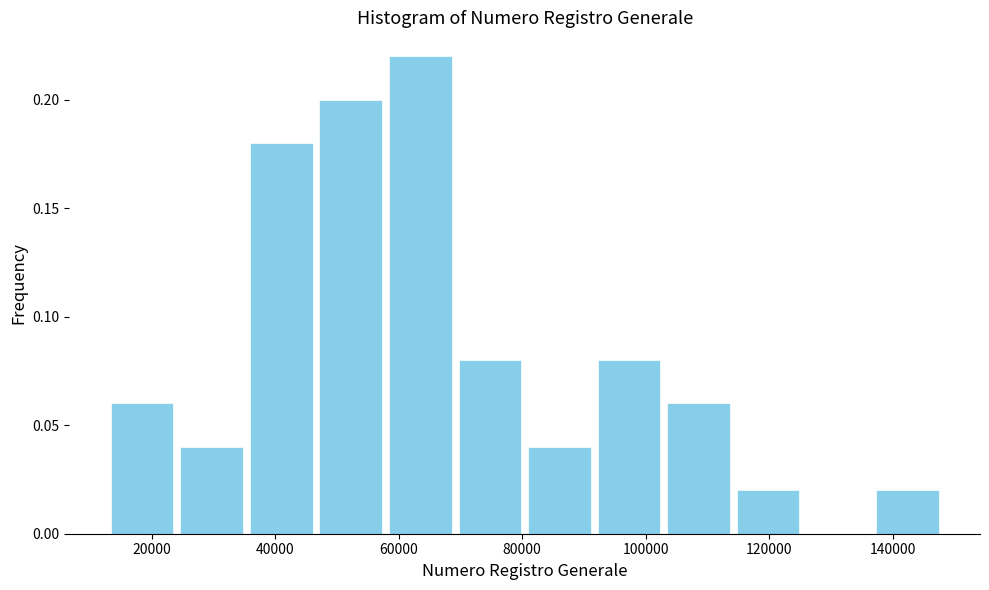

What is the height of the bar covering 80000 to 92000 on the x-axis? Neither the bar edges nor the heights are printed on the chart, so give them approximately, as read against the axes.

0.04